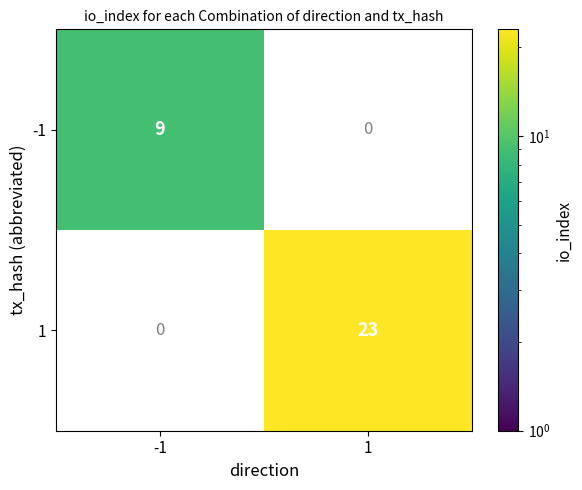

Is it true that -1 equals 14 at -1?

False